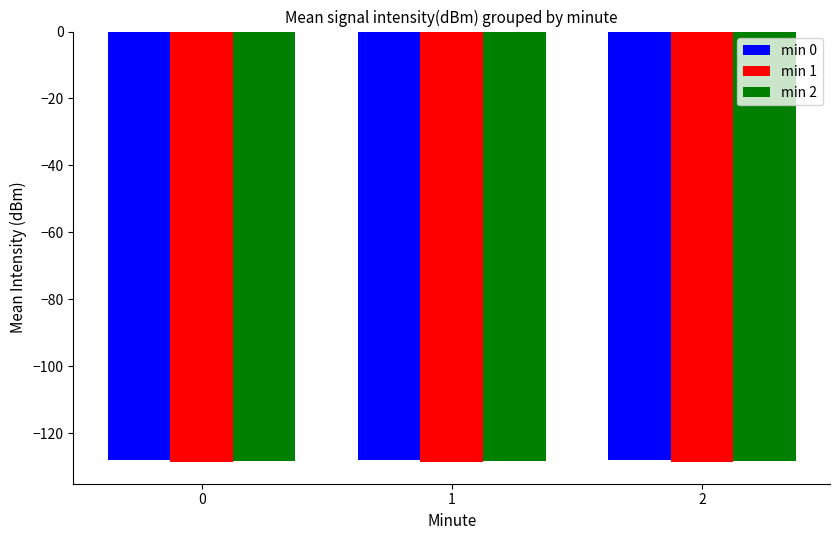

How many bars are there in each group?

3